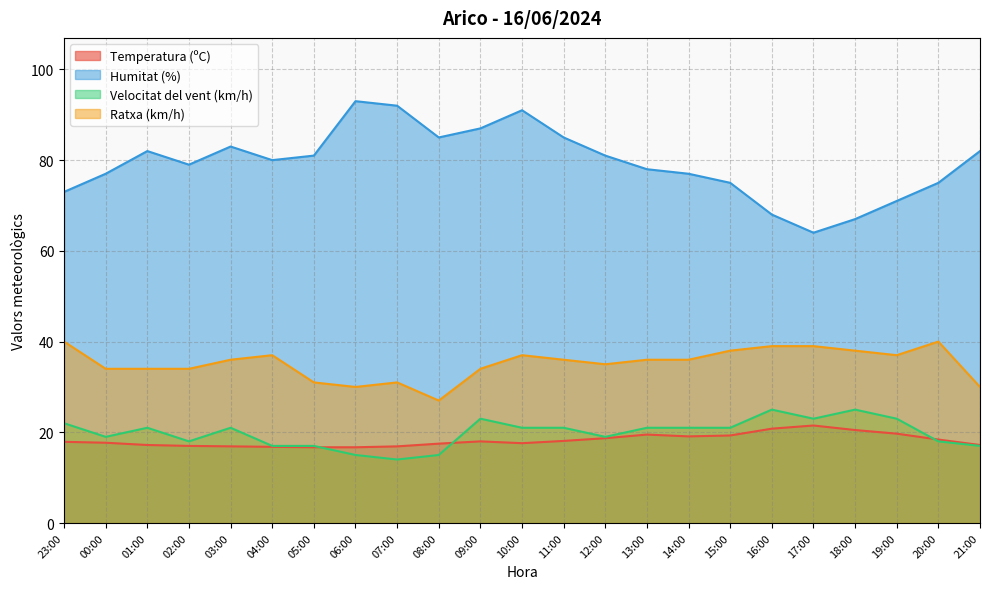

What are all the series names shown in the legend?

Temperatura (ºC), Humitat (%), Velocitat del vent (km/h), Ratxa (km/h)